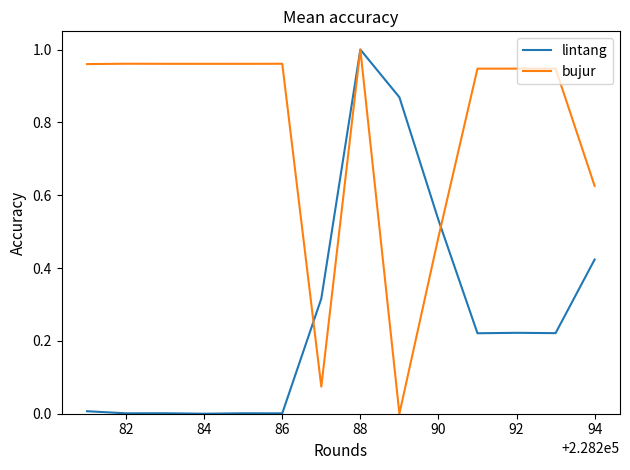

At which category is the sum across all series the highest?

88